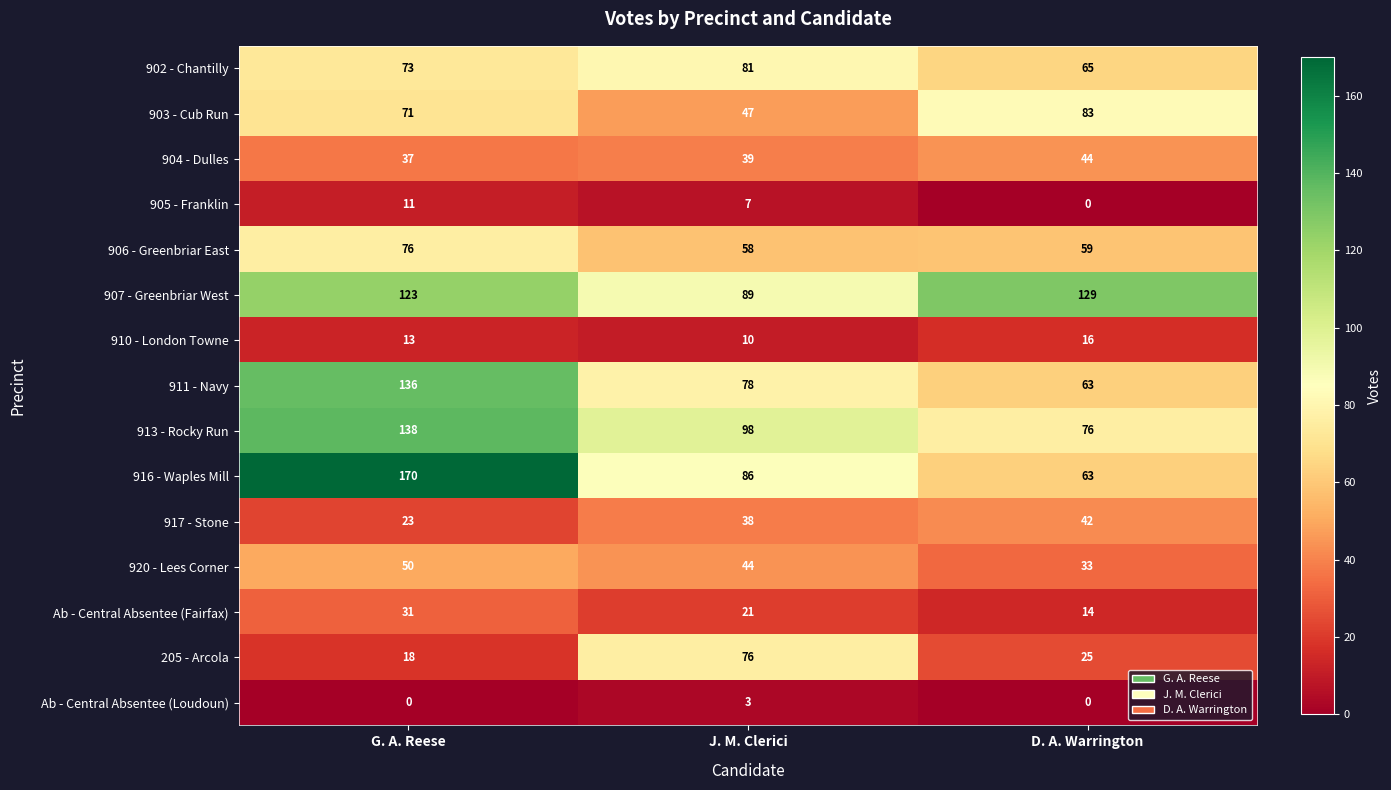

What is the lowest value of the 902 - Chantilly series?

65